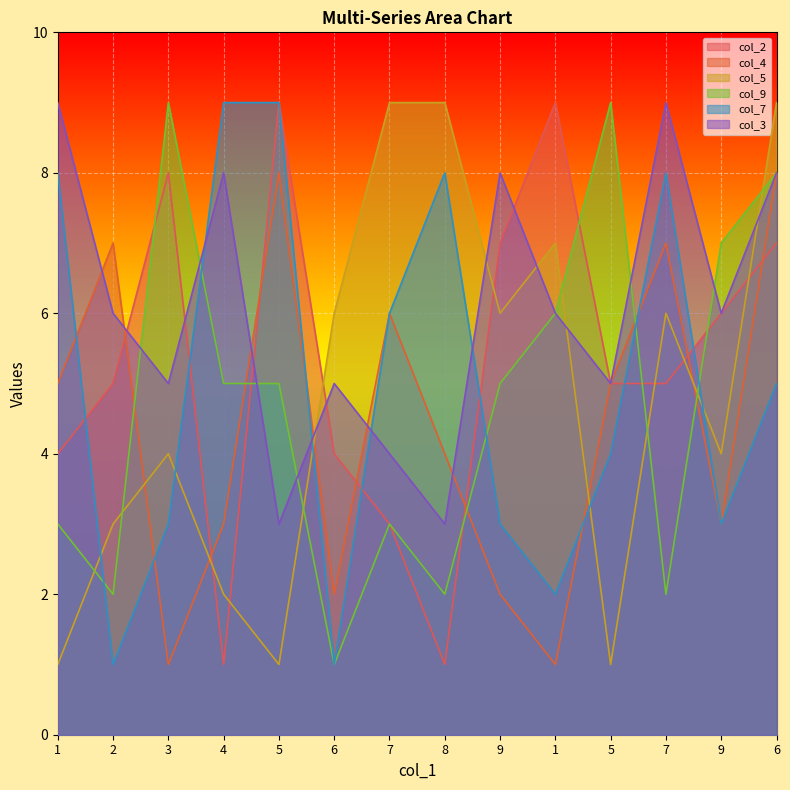

What is the label of the 7th point from the left?

7